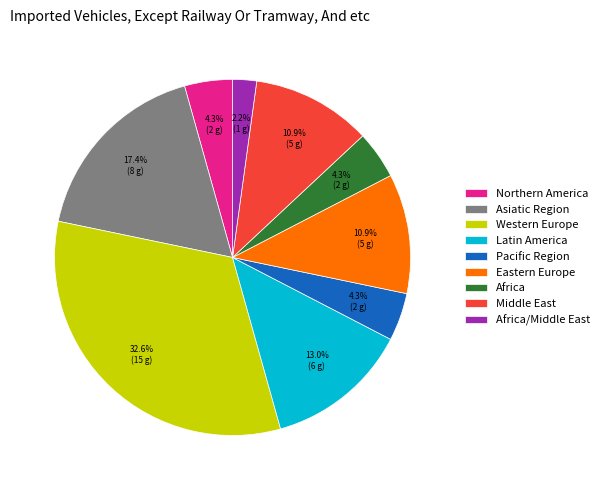

Combined, do Northern America and Western Europe account for over 50%?

No